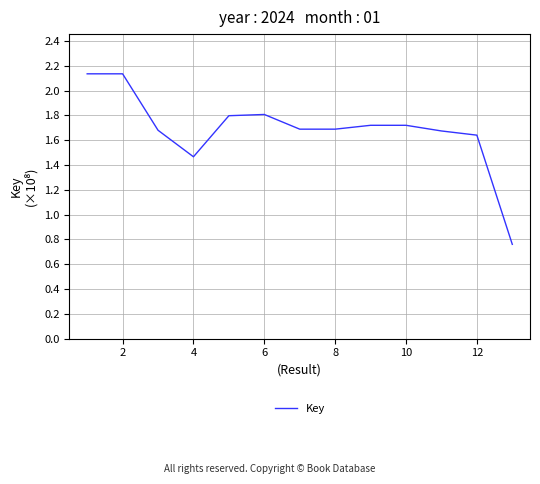

Is this an area chart (filled region under the line)?

No